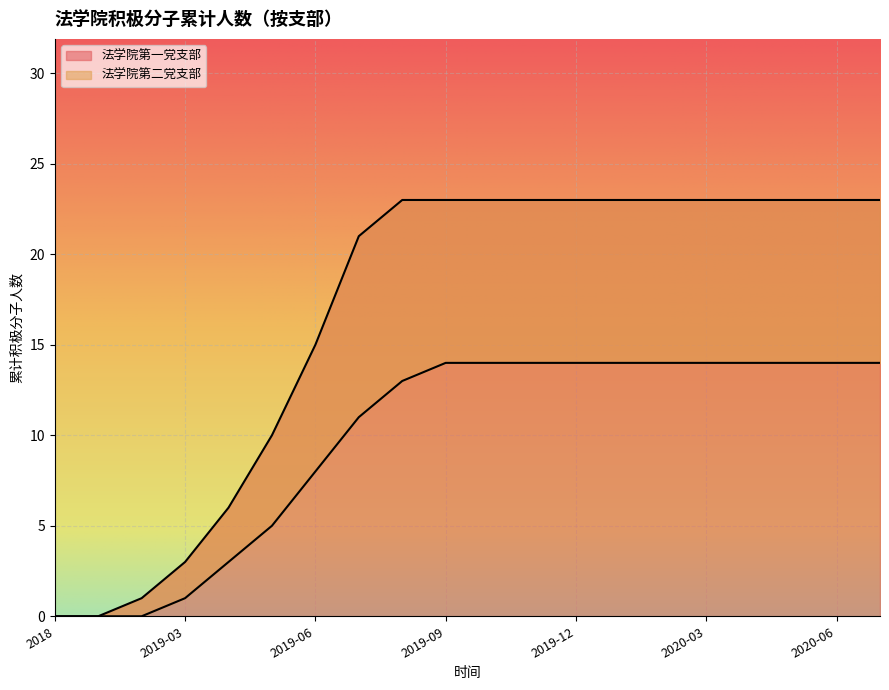

List the series in order of their overall mean, lowest first.

法学院第二党支部, 法学院第一党支部